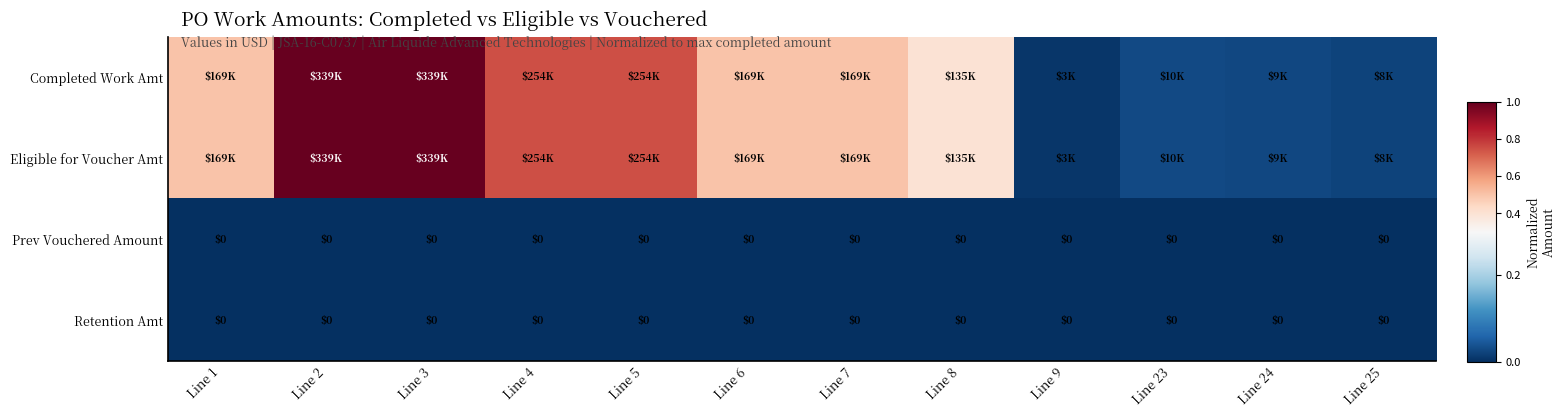

At which category is the sum across all series the highest?

Line 2